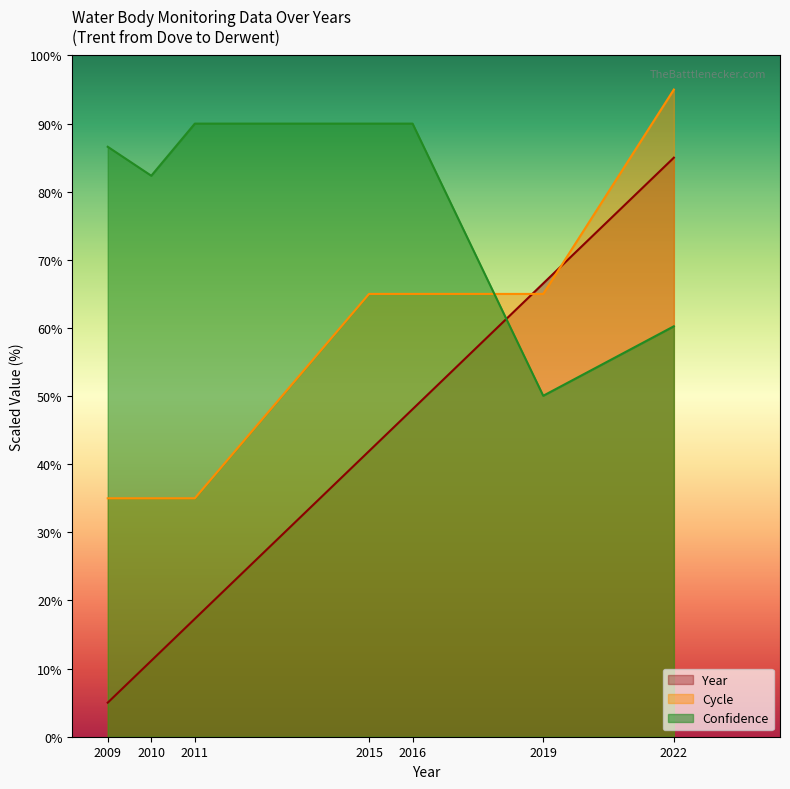

Reading left to right, list all the values displayed in this chart.

Year: 2009=5.0	2010=11.2	2011=17.3	2015=41.9	2016=48.1	2019=66.5	2022=85.0
Cycle: 2009=35.0	2010=35.0	2011=35.0	2015=65.0	2016=65.0	2019=65.0	2022=95.0
Confidence: 2009=86.6	2010=82.4	2011=90.0	2015=90.0	2016=90.0	2019=50.1	2022=60.2